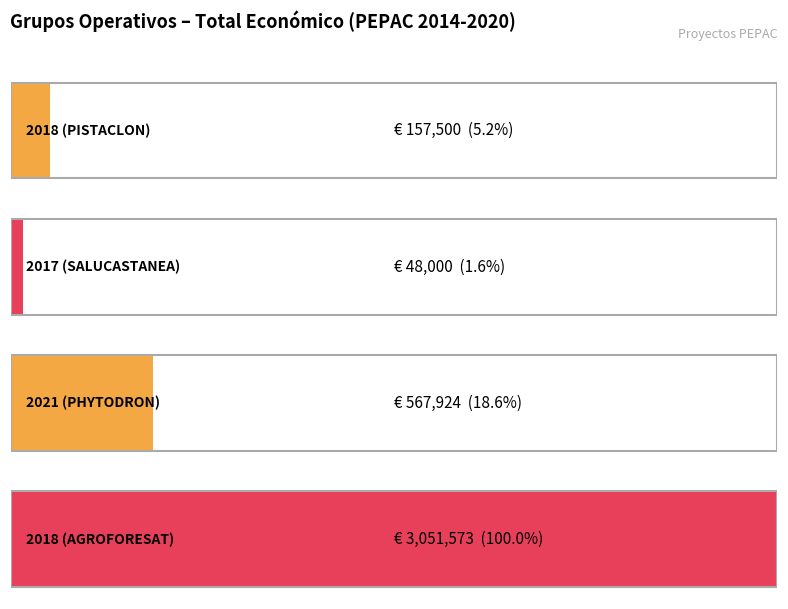

Count the number of data series in this chart.

1